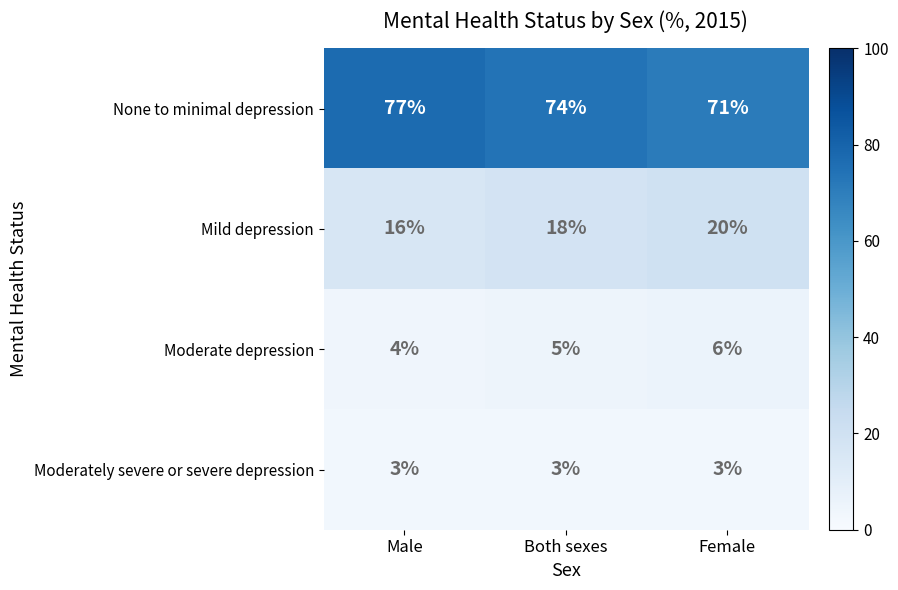

Which series has the largest range (max minus min)?

None to minimal depression